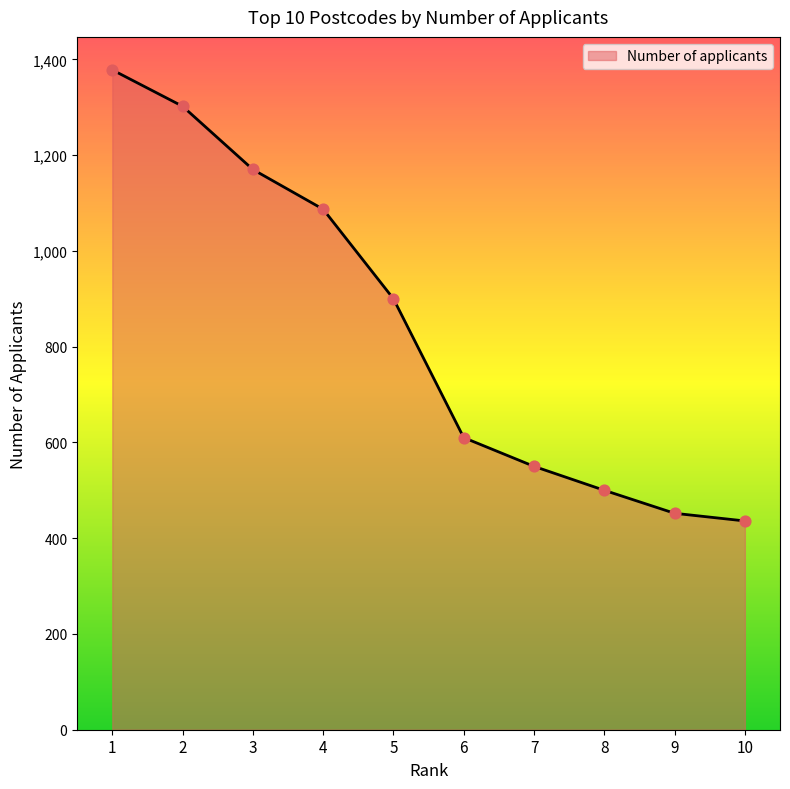

What is the change in value from 6 to 10?

-174